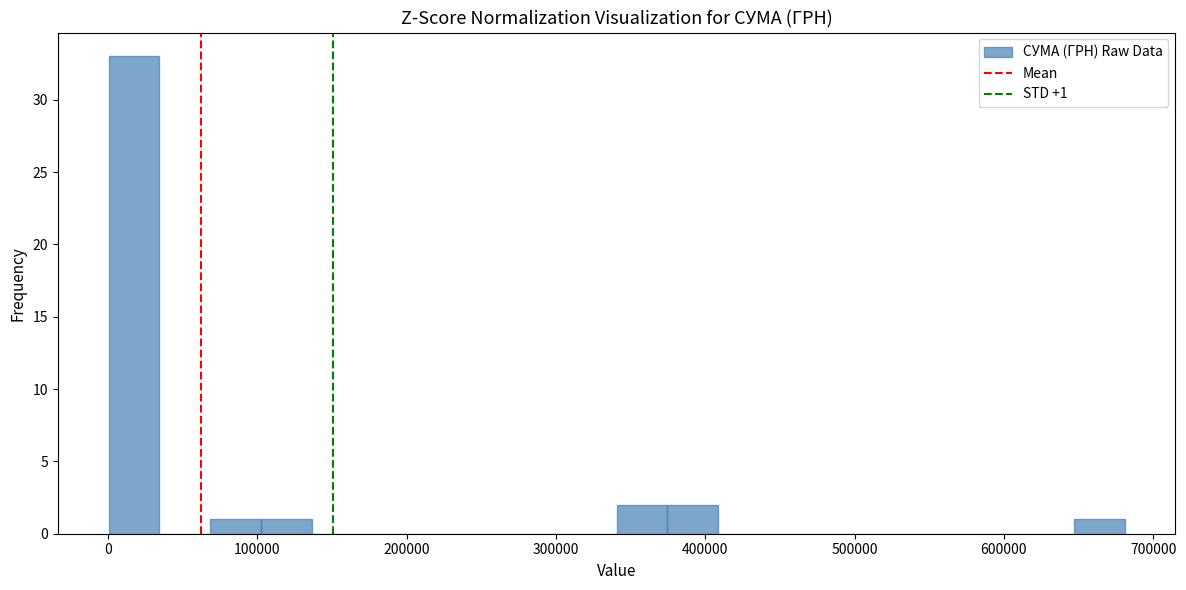

Read against the x-axis, roughly where is the centre of the tallest bar?

20000